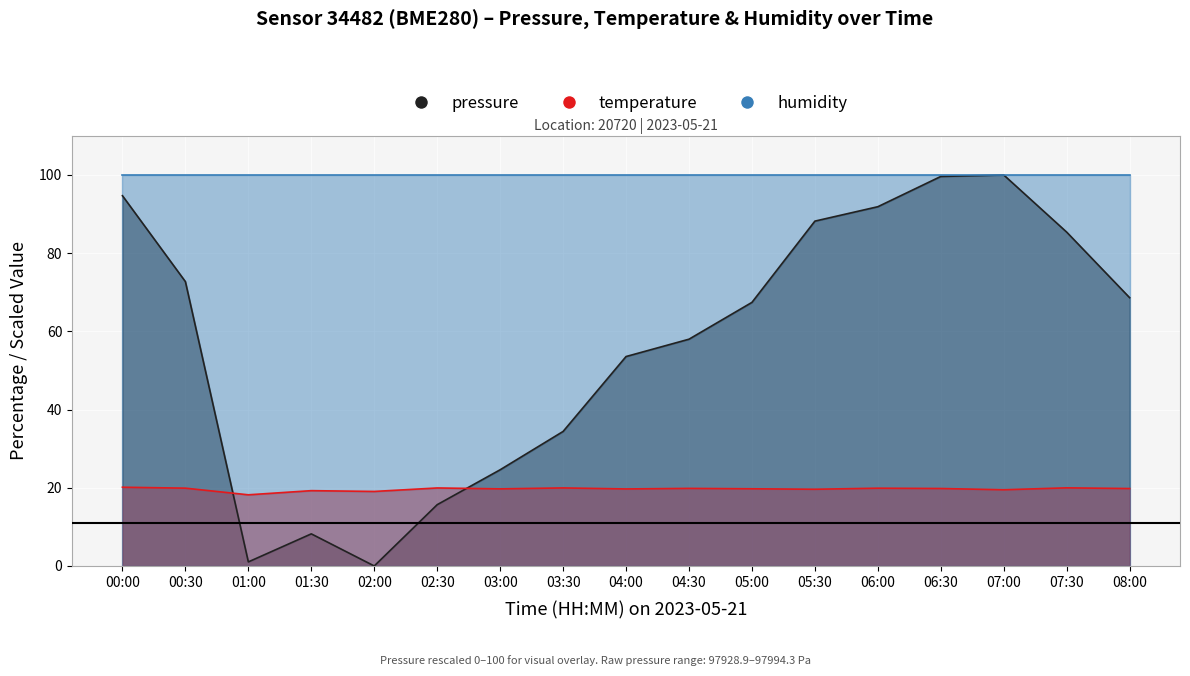

What is the spread (max minus min) of values at 00:30?

52.8